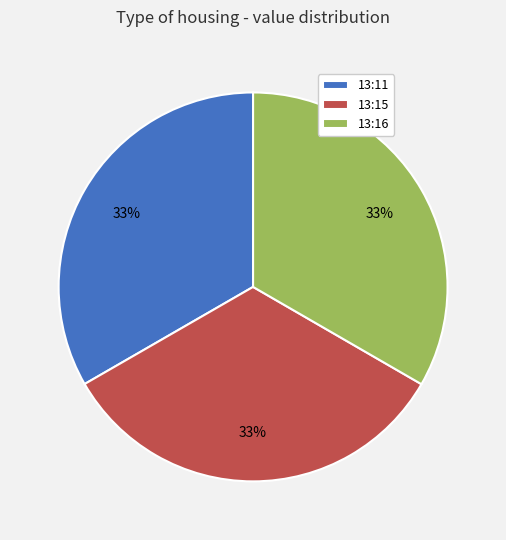

To the nearest percent, what percentage of the pie is 13:11?

33%